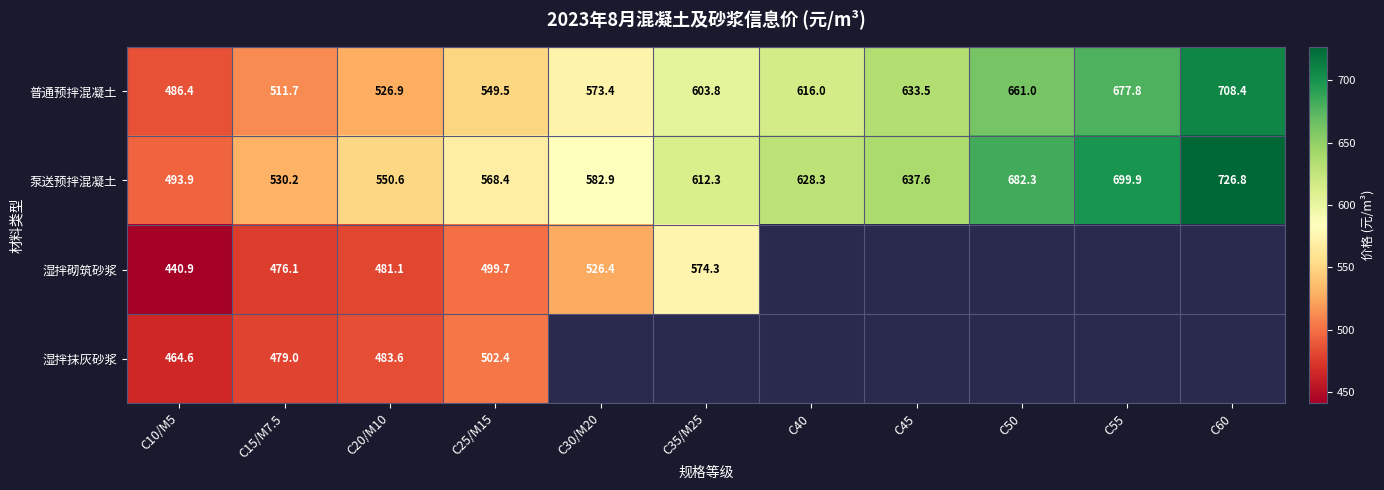

Between C15/M7.5 and C20/M10, which series saw the biggest shift?

泵送预拌混凝土